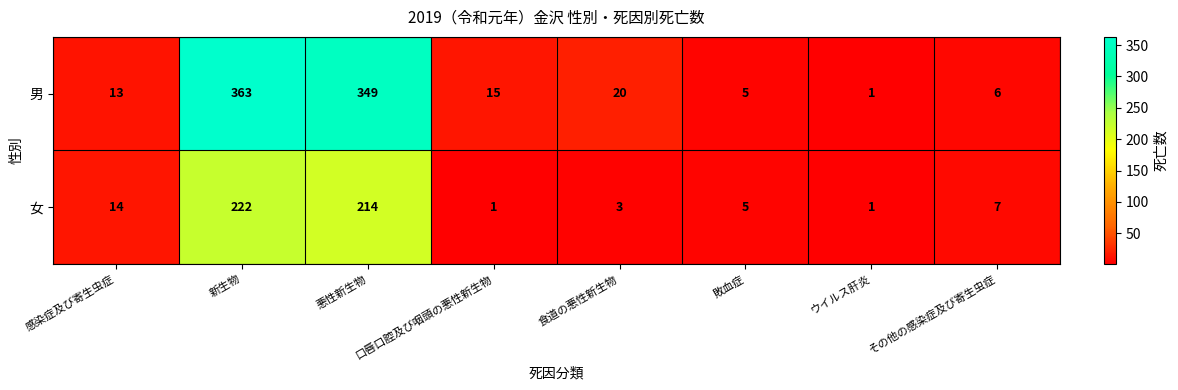

Rank the series by their maximum value, from lowest to highest.

女, 男